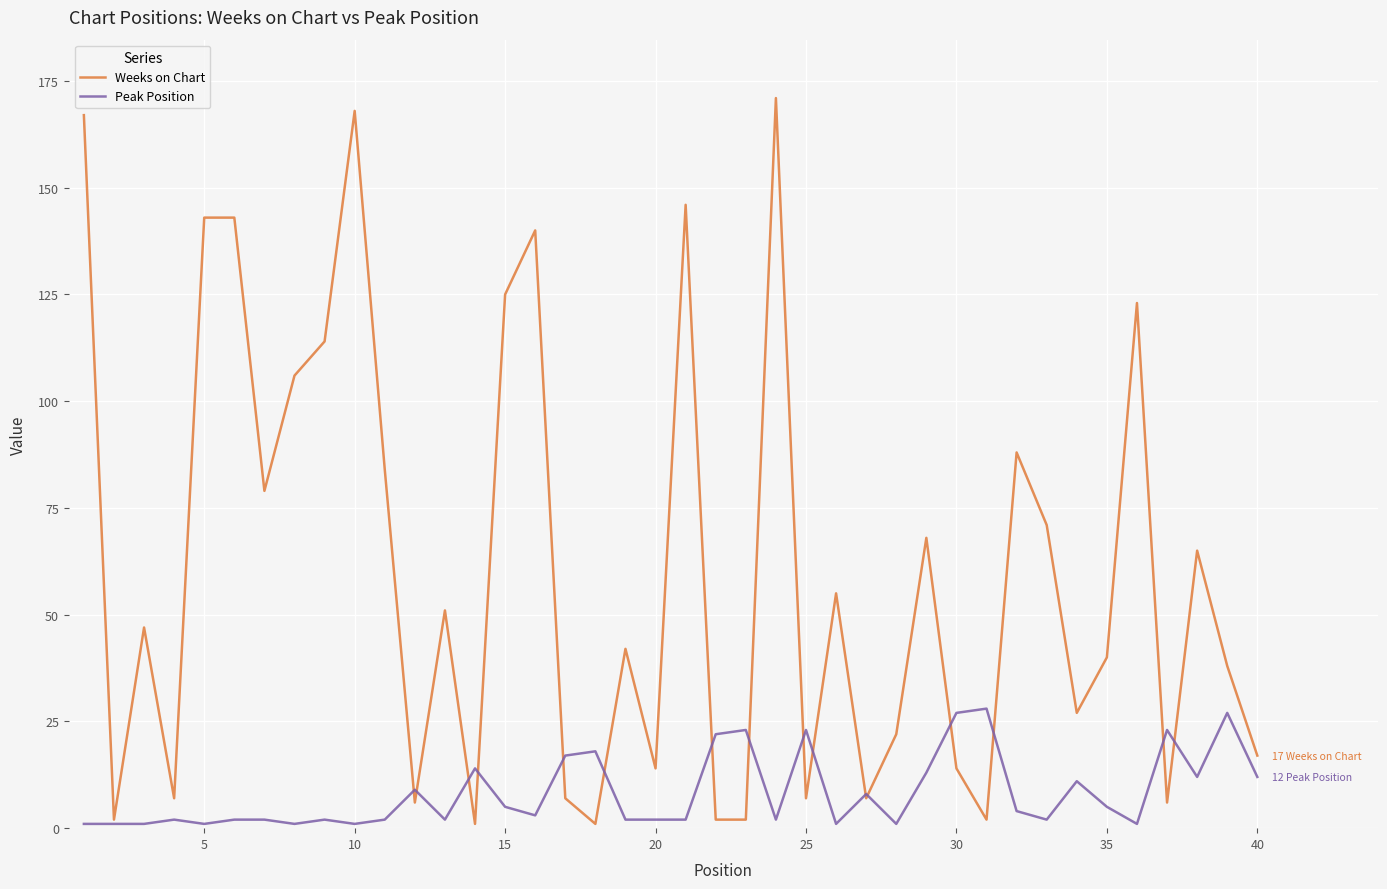

What is the difference between the maximum and minimum values in the Peak Position series?

27